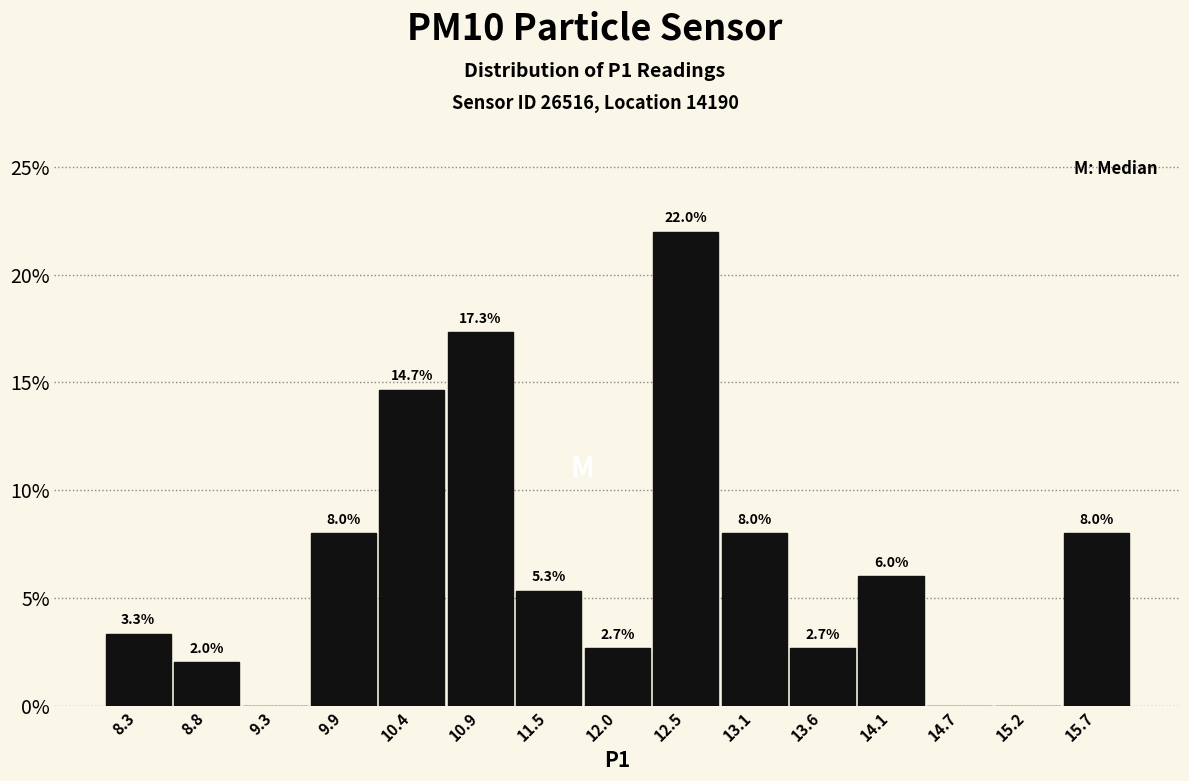

Over which range of the x-axis is the bar tallest?

12.3 to 12.8